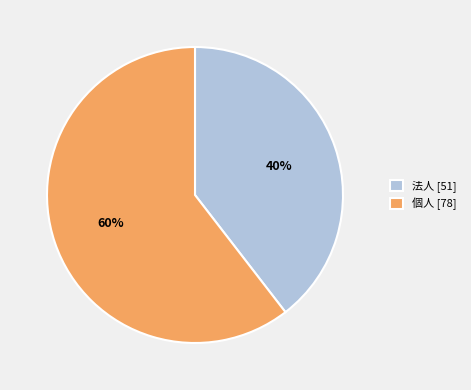

To the nearest percent, what is the average slice percentage?

50%